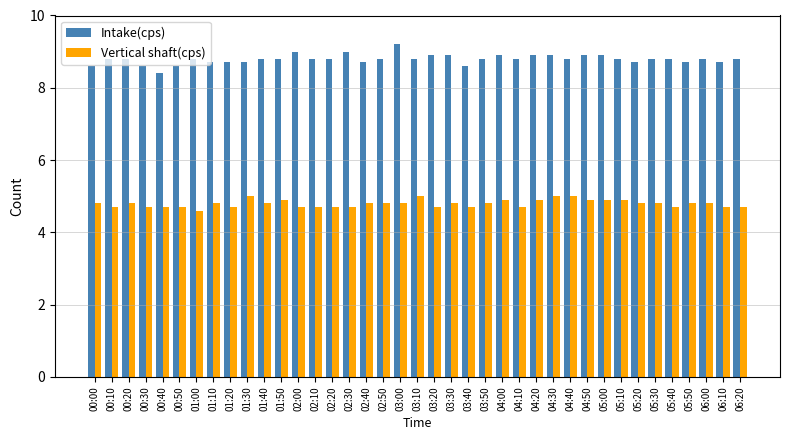

The Intake(cps) series shows 12.5 at 02:00. True or false?

False